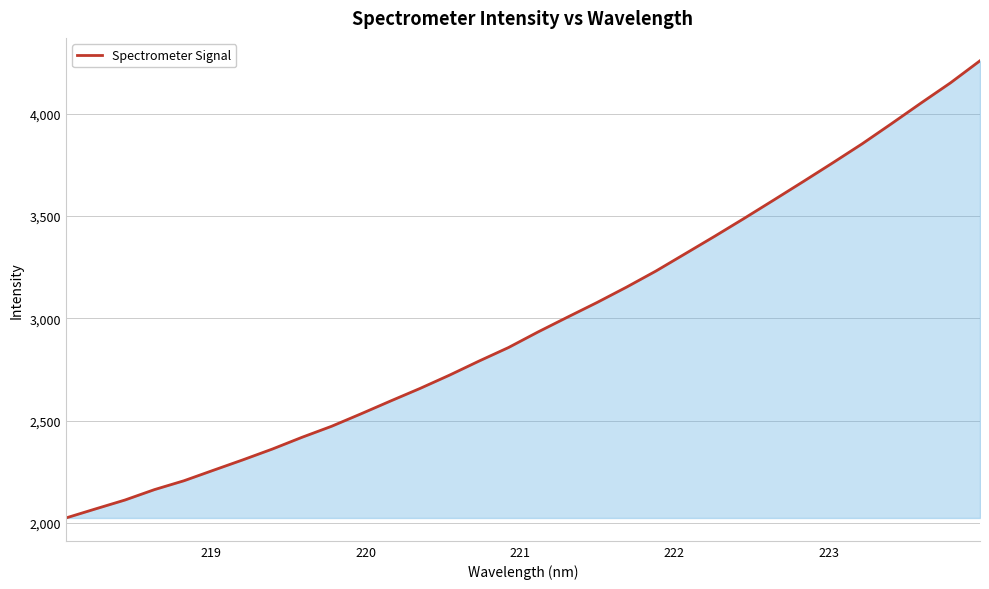

What is the difference between the maximum and minimum values?

2233.6